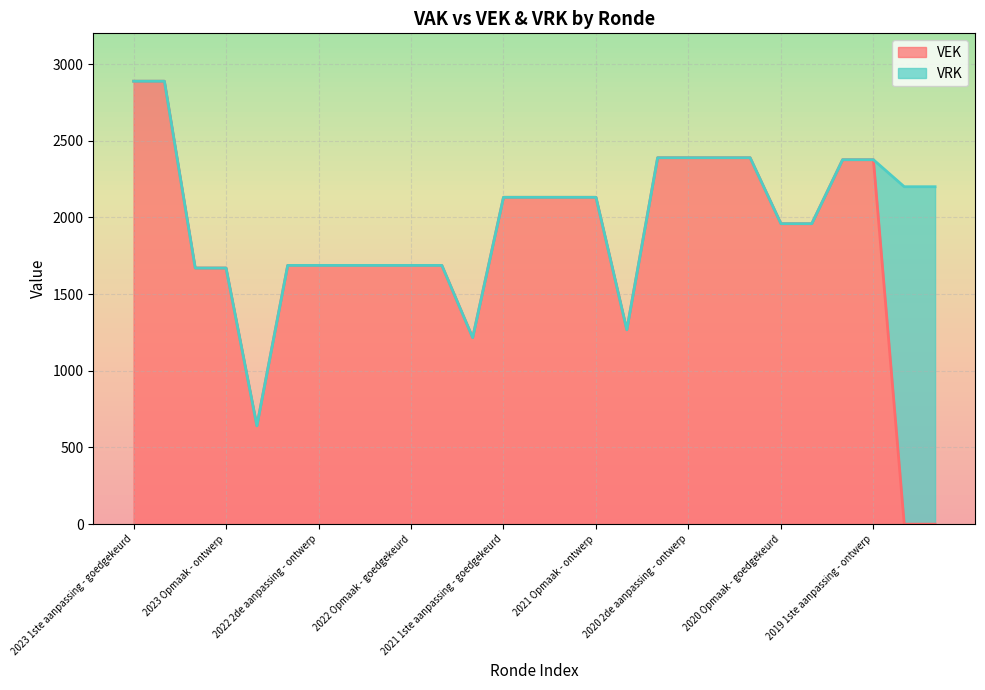

What is the total value across all series at 2022 Opmaak - goedgekeurd?

1687